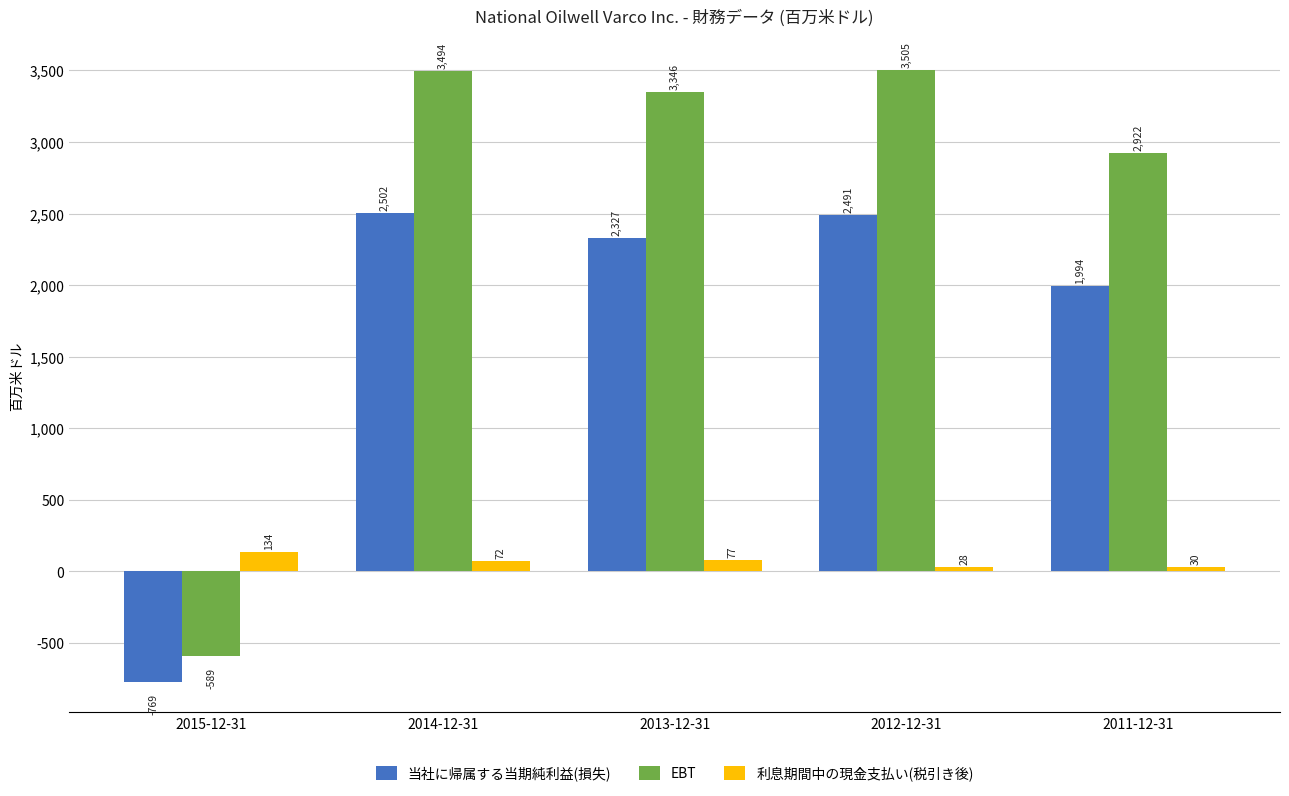

Which label corresponds to the smallest value in the chart?

2015-12-31